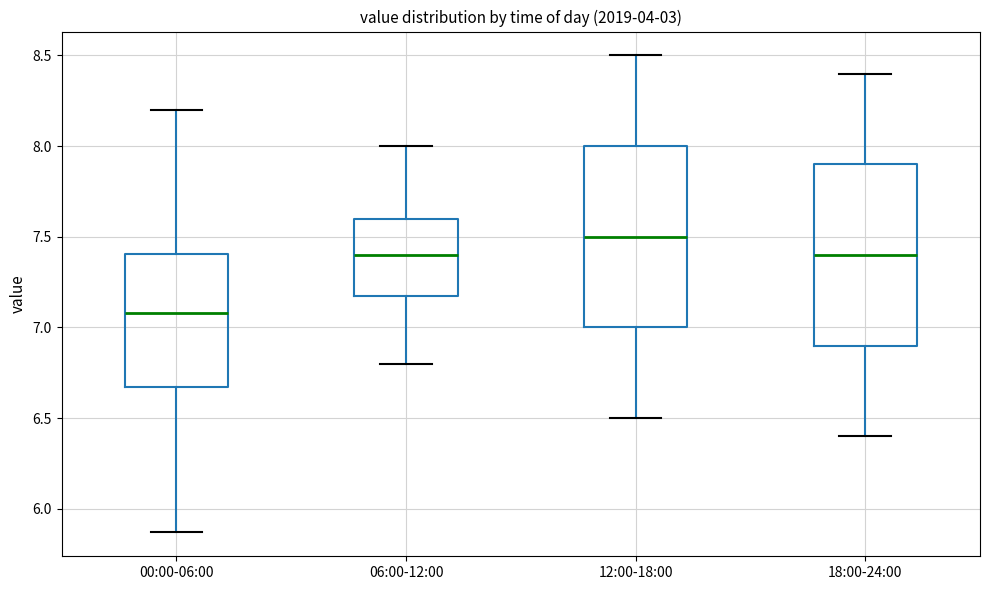

Which box's median line is the lowest?

00:00-06:00